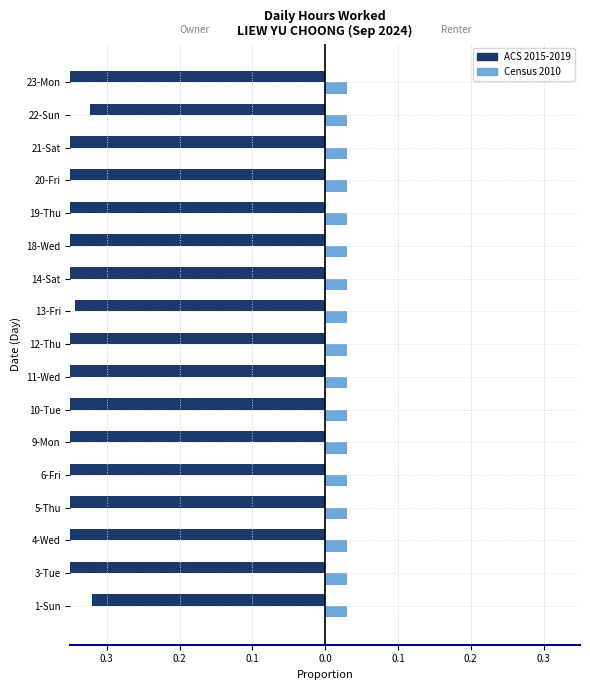

True or false: Census 2010 has a value of 0.2 at 0.3.

False